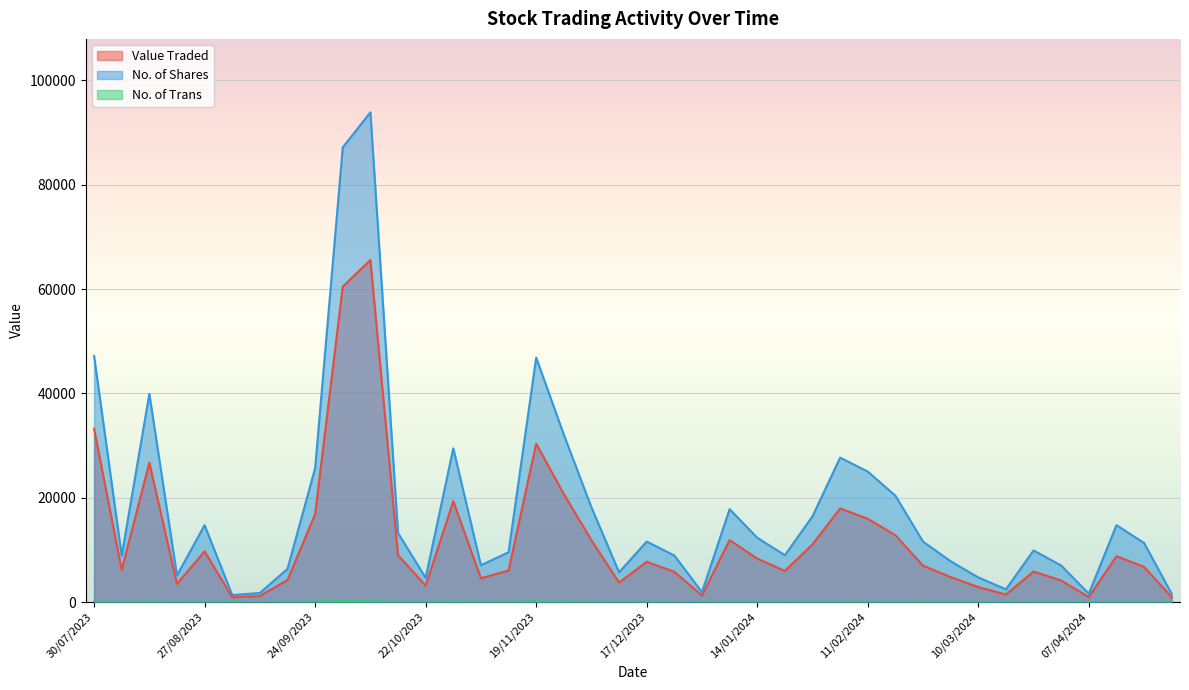

Reading right to left, transcribe all the data shown in this chart.

Value Traded: 30/07/2023=33221	06/08/2023=6139	13/08/2023=26725	20/08/2023=3469	27/08/2023=9712	03/09/2023=905	10/09/2023=1156	17/09/2023=4210	24/09/2023=16847	01/10/2023=60488	08/10/2023=65573	15/10/2023=8984	22/10/2023=3147	29/10/2023=19319	05/11/2023=4556	12/11/2023=6046	19/11/2023=30369	26/11/2023=20719	03/12/2023=11825	10/12/2023=3732	17/12/2023=7708	24/12/2023=5799	31/12/2023=1241	07/01/2024=11872	14/01/2024=8325	21/01/2024=5965	28/01/2024=11055	04/02/2024=17944	11/02/2024=15967	18/02/2024=12805	25/02/2024=6967	03/03/2024=4779	10/03/2024=2864	17/03/2024=1439	24/03/2024=5837	31/03/2024=4130	07/04/2024=941	14/04/2024=8791	21/04/2024=6730	28/04/2024=930
No. of Shares: 30/07/2023=47186	06/08/2023=8894	13/08/2023=39909	20/08/2023=5102	27/08/2023=14744	03/09/2023=1338	10/09/2023=1729	17/09/2023=6361	24/09/2023=25678	01/10/2023=87172	08/10/2023=93891	15/10/2023=13238	22/10/2023=4640	29/10/2023=29465	05/11/2023=7050	12/11/2023=9542	19/11/2023=46868	26/11/2023=32091	03/12/2023=18142	10/12/2023=5700	17/12/2023=11594	24/12/2023=8918	31/12/2023=1897	07/01/2024=17806	14/01/2024=12319	21/01/2024=8981	28/01/2024=16430	04/02/2024=27687	11/02/2024=25010	18/02/2024=20386	25/02/2024=11580	03/03/2024=7813	10/03/2024=4716	17/03/2024=2428	24/03/2024=9892	31/03/2024=7000	07/04/2024=1595	14/04/2024=14739	21/04/2024=11321	28/04/2024=1558
No. of Trans: 30/07/2023=52	06/08/2023=20	13/08/2023=52	20/08/2023=5	27/08/2023=35	03/09/2023=11	10/09/2023=11	17/09/2023=17	24/09/2023=62	01/10/2023=149	08/10/2023=100	15/10/2023=28	22/10/2023=19	29/10/2023=72	05/11/2023=27	12/11/2023=39	19/11/2023=80	26/11/2023=61	03/12/2023=26	10/12/2023=13	17/12/2023=25	24/12/2023=6	31/12/2023=6	07/01/2024=34	14/01/2024=21	21/01/2024=15	28/01/2024=26	04/02/2024=31	11/02/2024=31	18/02/2024=25	25/02/2024=42	03/03/2024=19	10/03/2024=18	17/03/2024=9	24/03/2024=13	31/03/2024=13	07/04/2024=5	14/04/2024=24	21/04/2024=23	28/04/2024=5